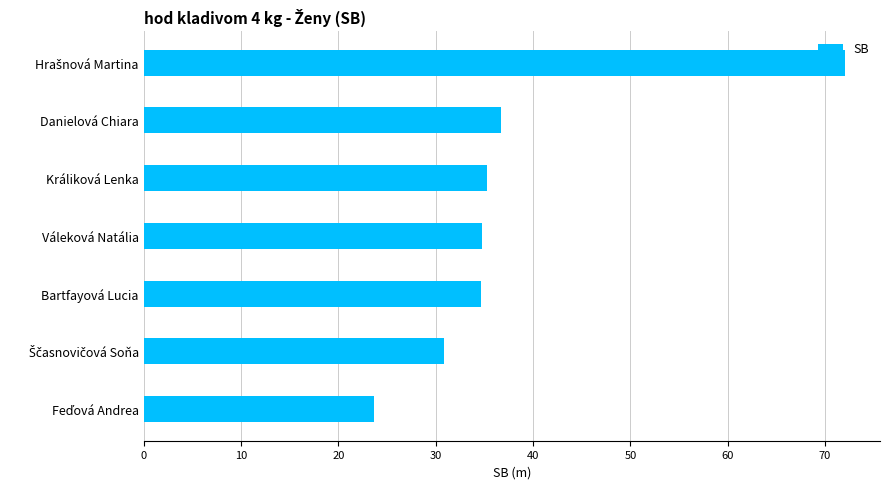

True or false: the data shows 57.2 at Danielová Chiara.

False